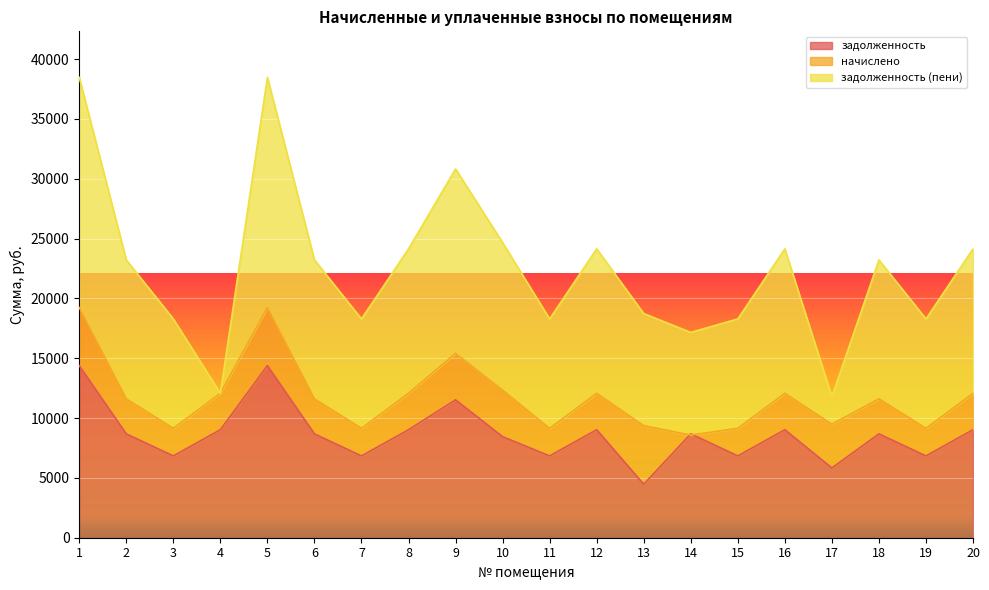

What is the average value of the начислено series?

3074.2